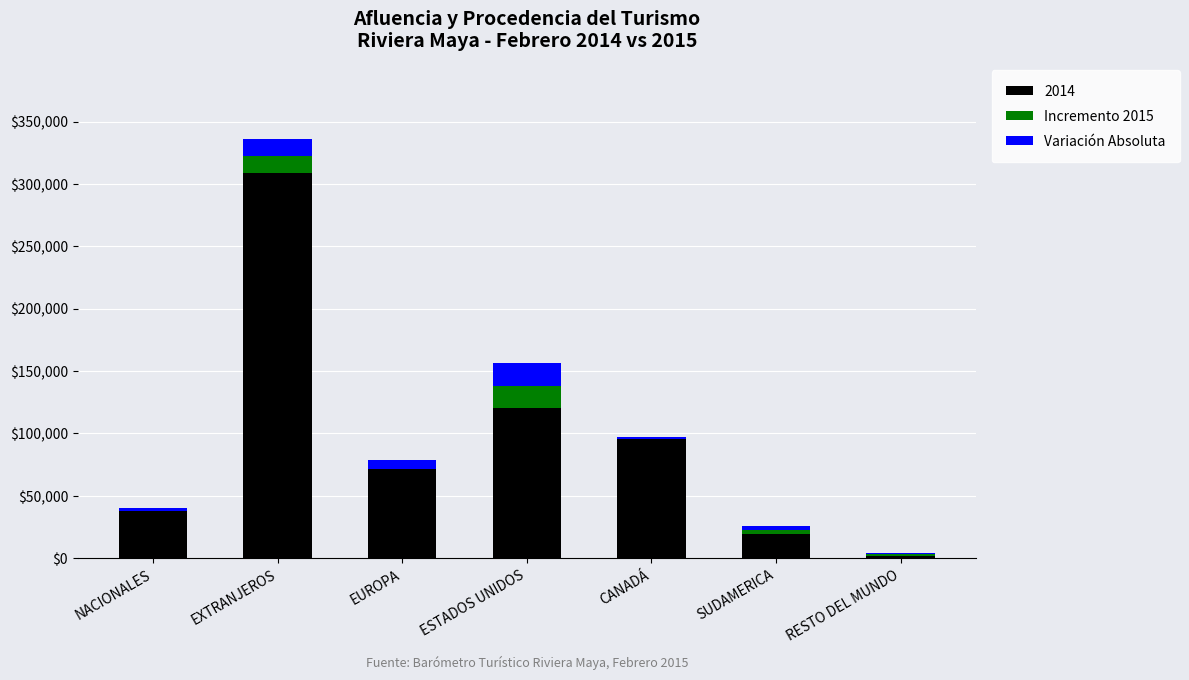

The 2014 series shows 157314 at ESTADOS UNIDOS. True or false?

False